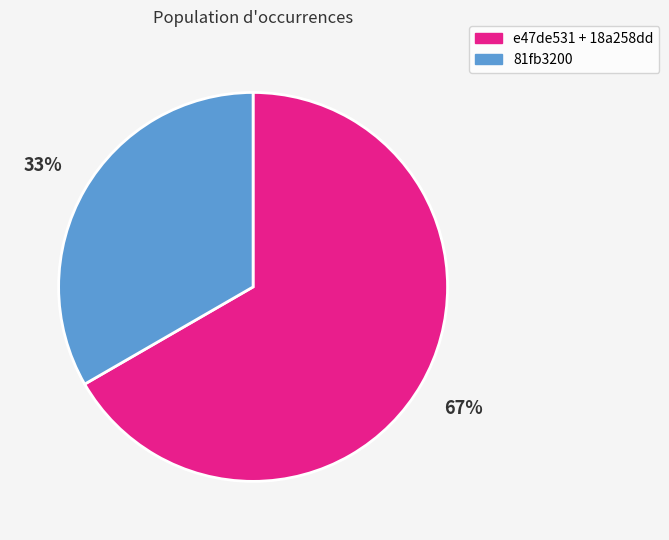

To the nearest percent, what is the average slice percentage?

50%